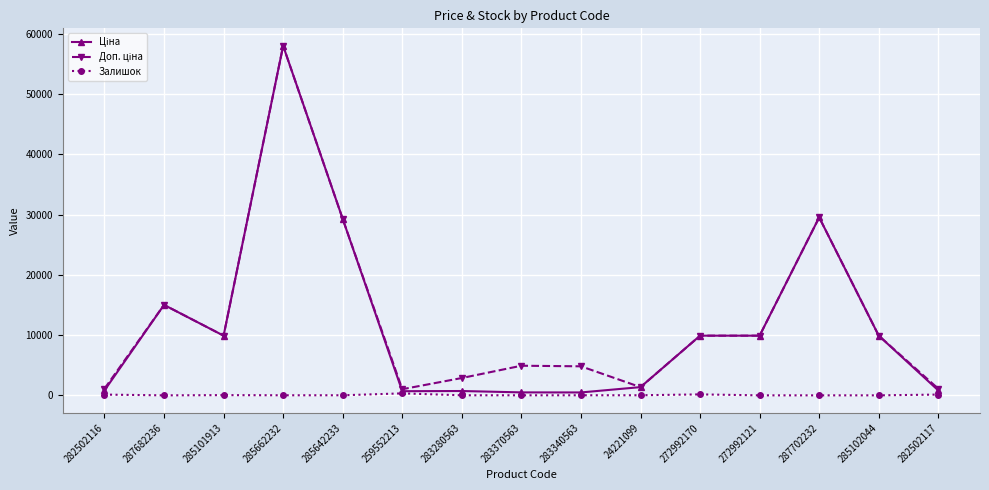

At which category is the sum across all series the highest?

285662232